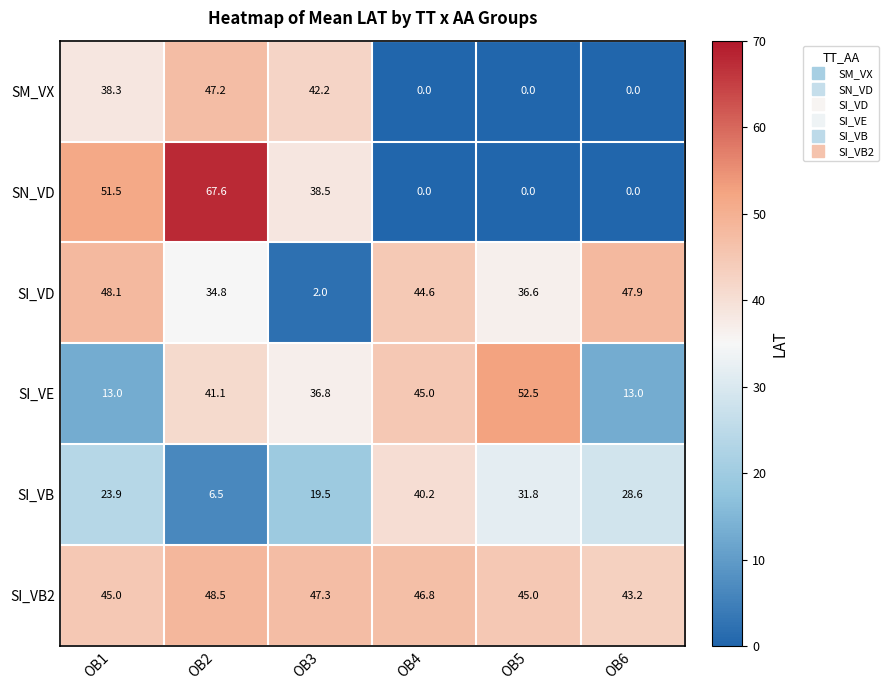

The value of SI_VD at OB2 is 34.8. True or false?

True